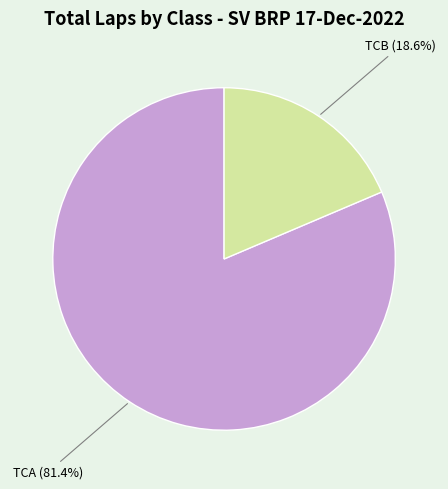

Is there any slice that represents more than half of the pie?

Yes